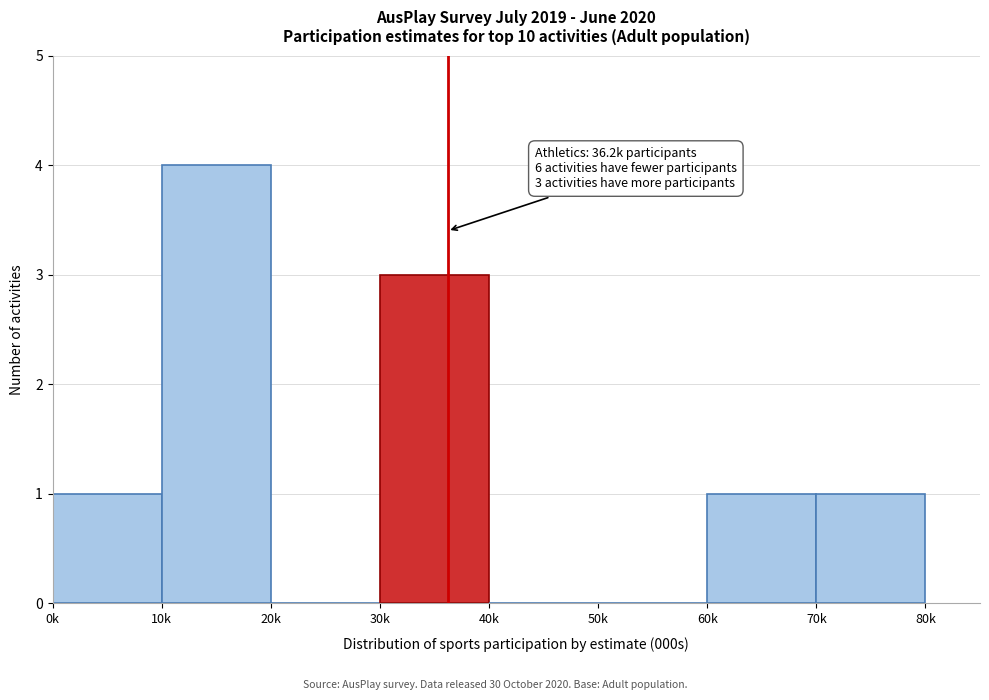

Reading left to right, list all the values displayed in this chart.

0k=1	10k=4	20k=0	30k=3	40k=0	50k=0	60k=1	70k=1